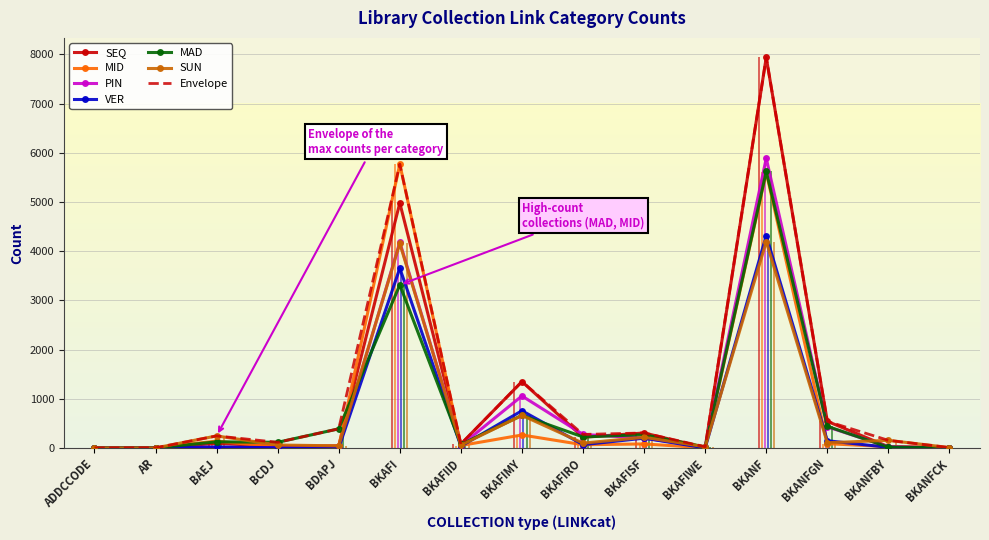

What value does the MAD series have at BDAPJ?

389